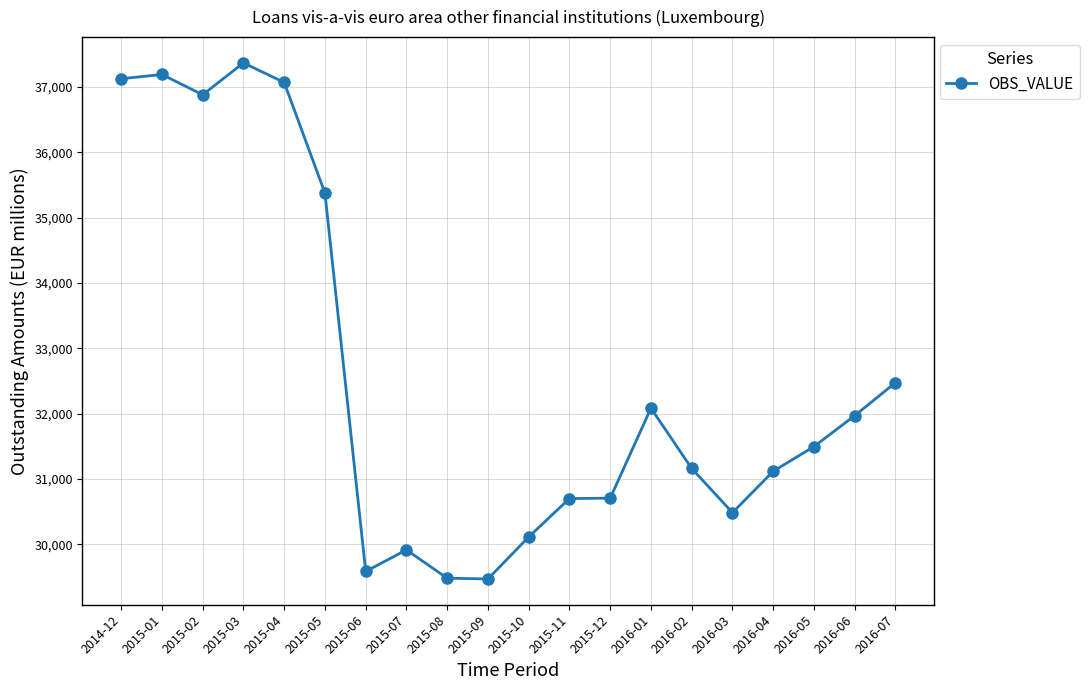

Where is the data nearest to the value 33420?

2016-07